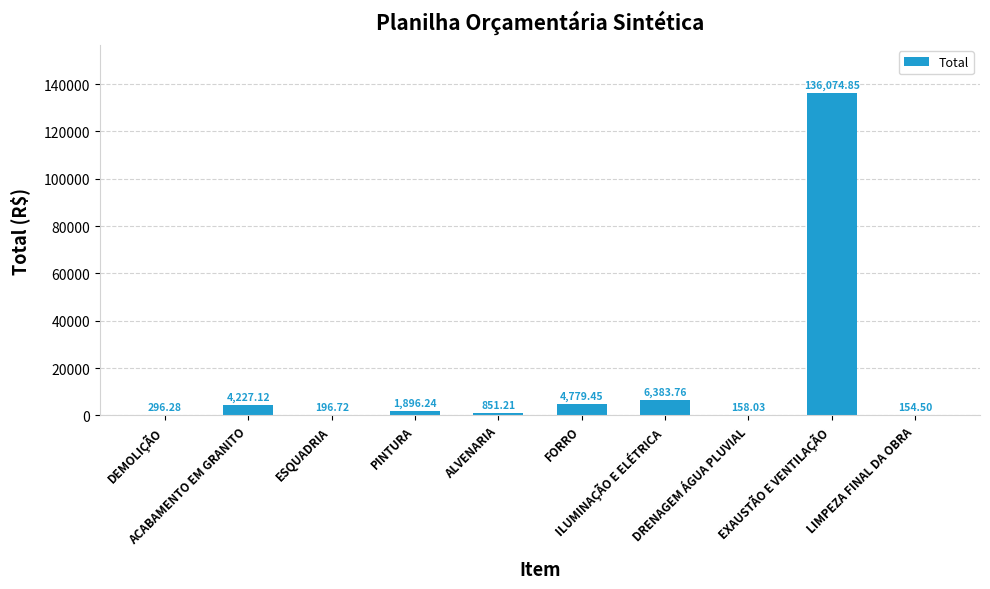

Between ESQUADRIA and DEMOLIÇÃO, which is larger?

DEMOLIÇÃO